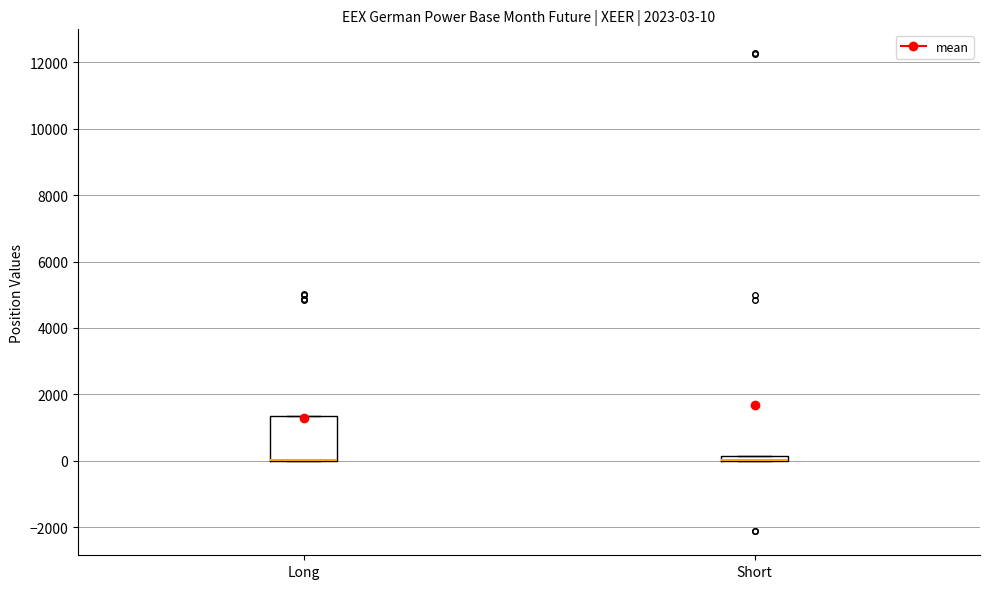

Comparing the boxes themselves (not the whiskers), which one is the tallest?

Long